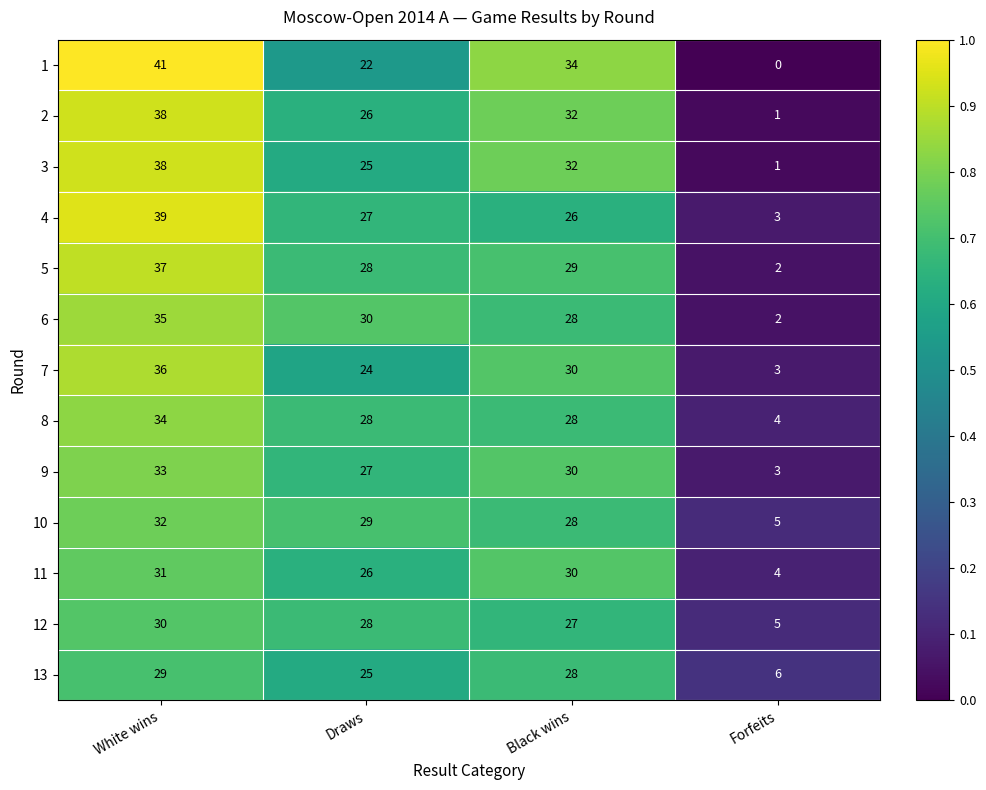

Which series changed the most between Black wins and Forfeits?

1